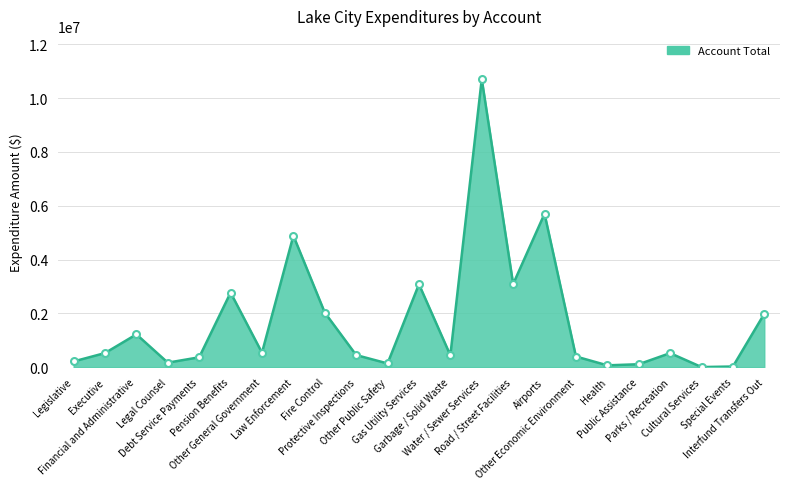

What is the sum of all values?

39456046